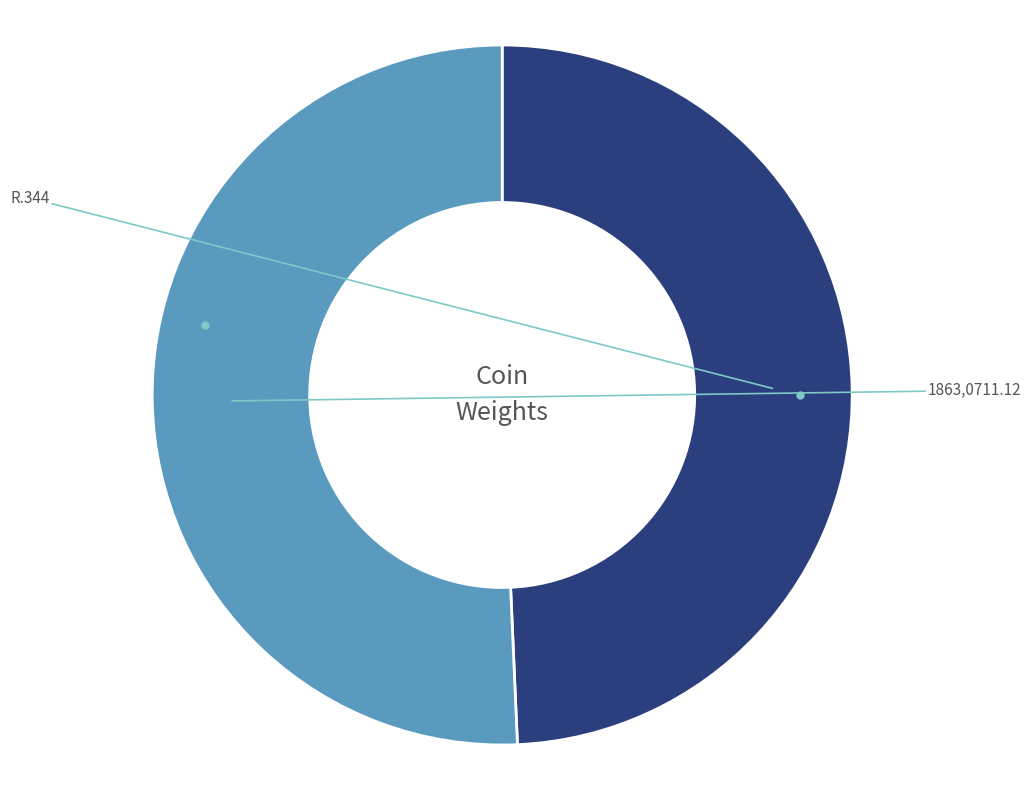

Does 1863,0711.12 represent more than half of the total?

Yes